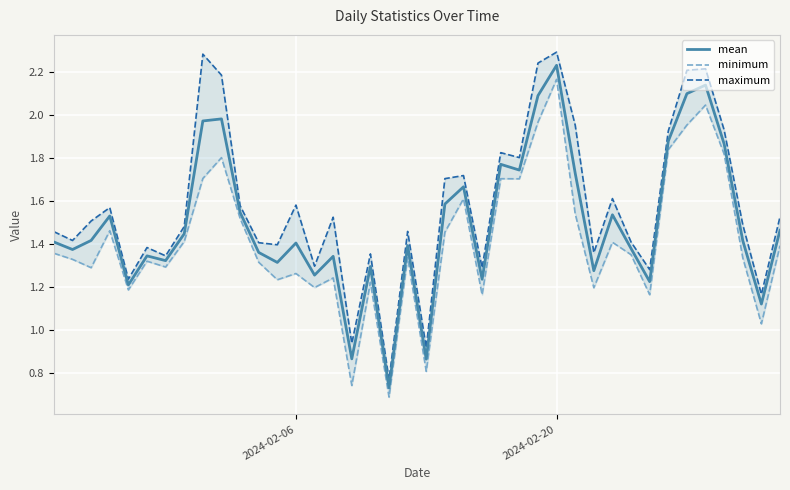

At which label does mean reach its peak?

2024-02-20